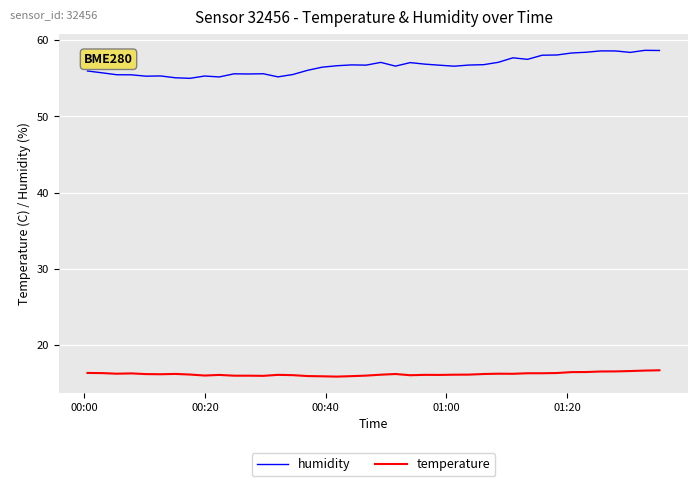

What is the maximum value shown in the chart?

58.7